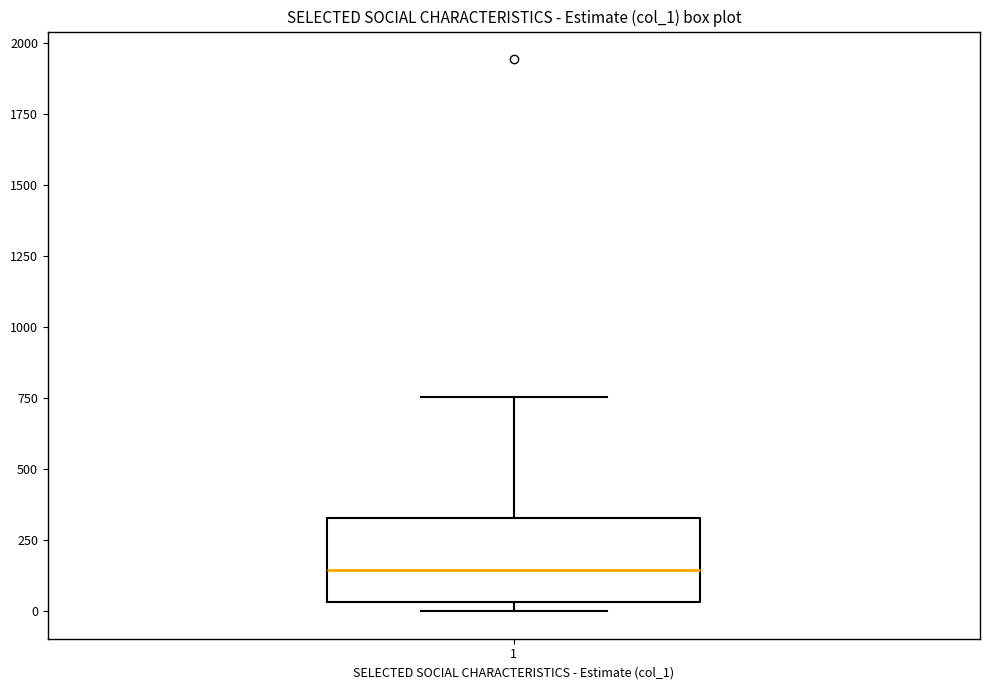

Transcribe this box plot: give where the median line is, the range the box spans, and where the two whiskers end, as read against the y-axis. The values are not printed on the chart, so give them approximately, as read against the axis.

median 150, box 50 to 350, whiskers 0 to 750